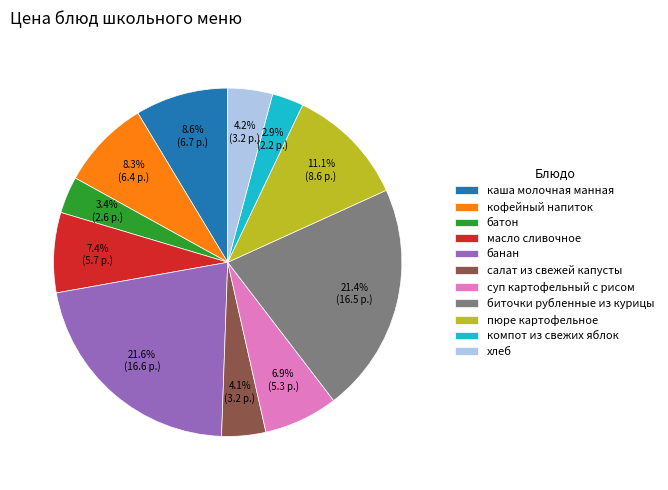

Approximately how many times larger is the value at каша молочная манная compared to биточки рубленные из курицы?

0.4